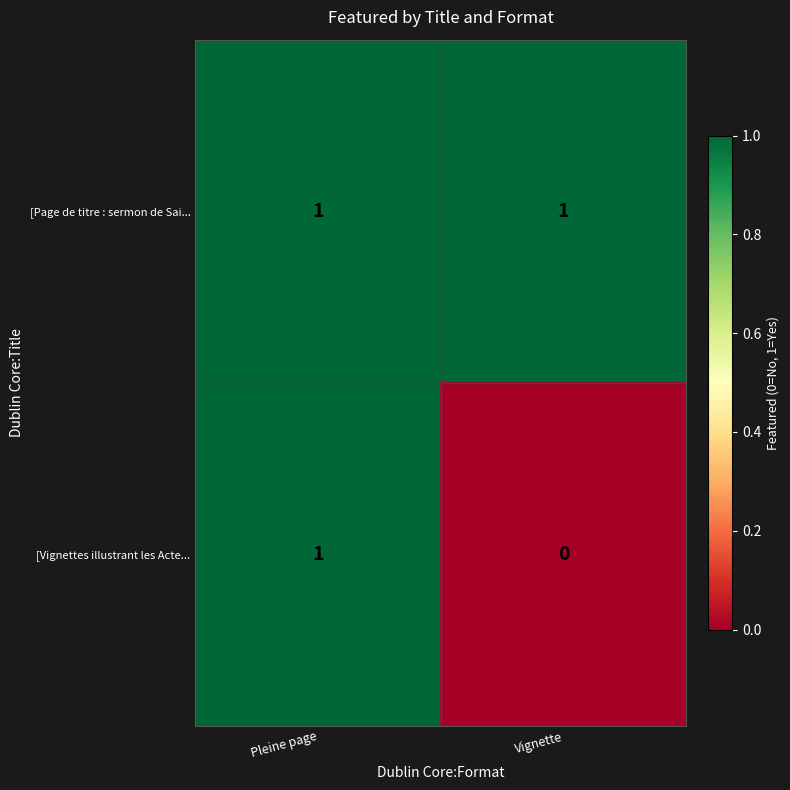

Reading left to right, transcribe all the data shown in this chart.

[Page de titre : sermon de Sai...: 1	1
[Vignettes illustrant les Acte...: 1	0